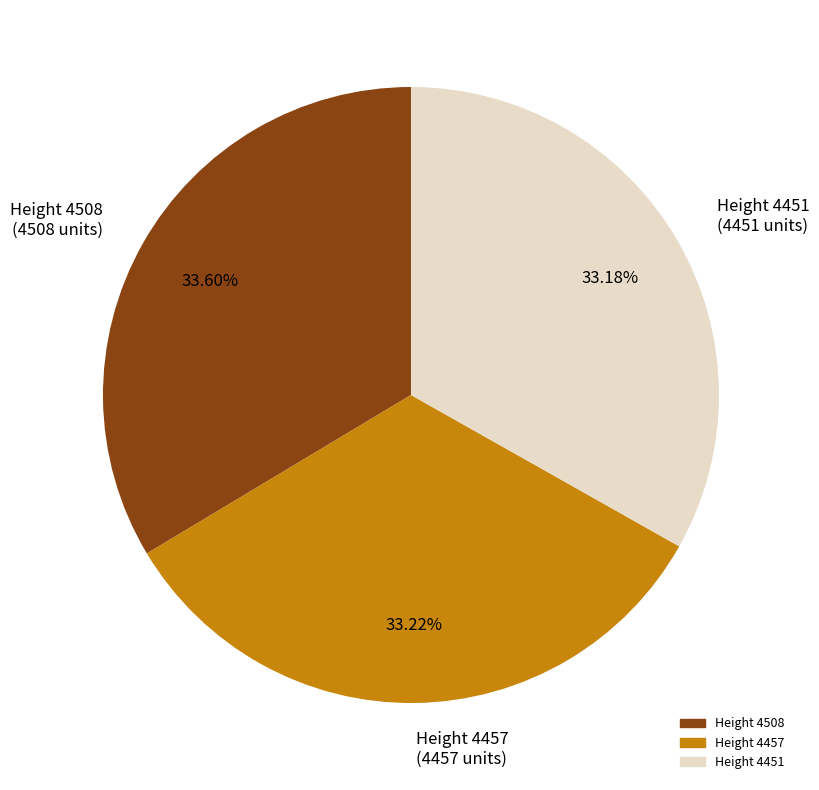

Approximately how many times larger is the value at Height 4451 compared to Height 4457?

1.0